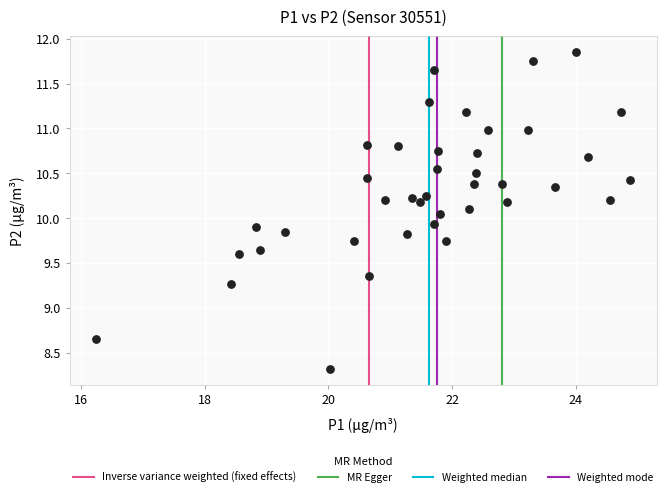

What is the range of Y values (max minus min)?

3.5